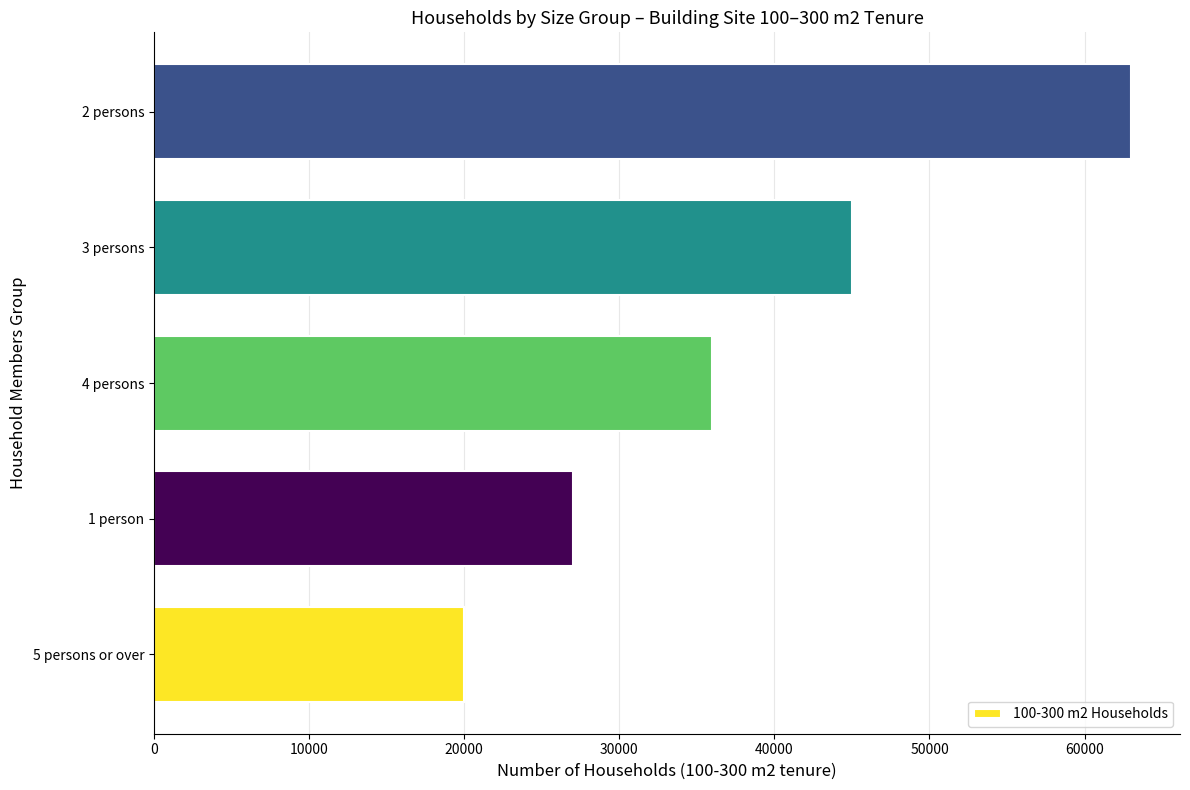

What is the minimum value shown in the chart?

20000